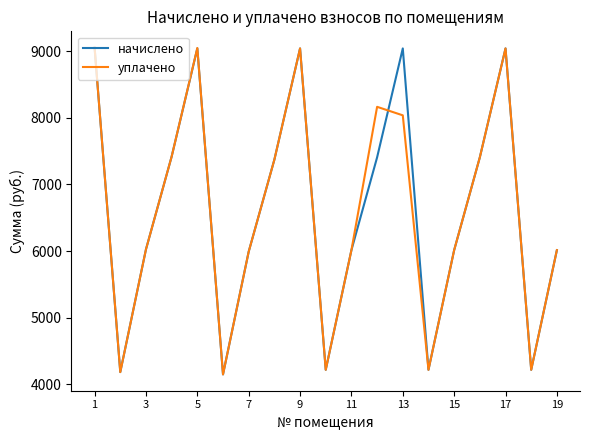

What is the minimum value for уплачено?

4147.2